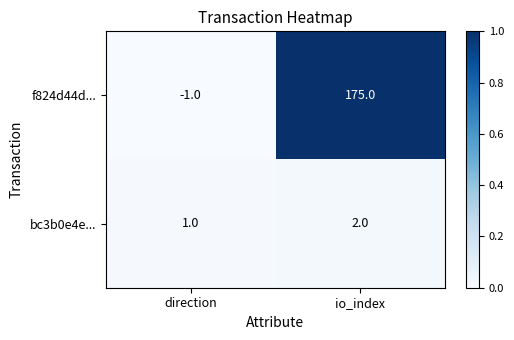

At direction, list the series in order from largest to smallest.

bc3b0e4e..., f824d44d...